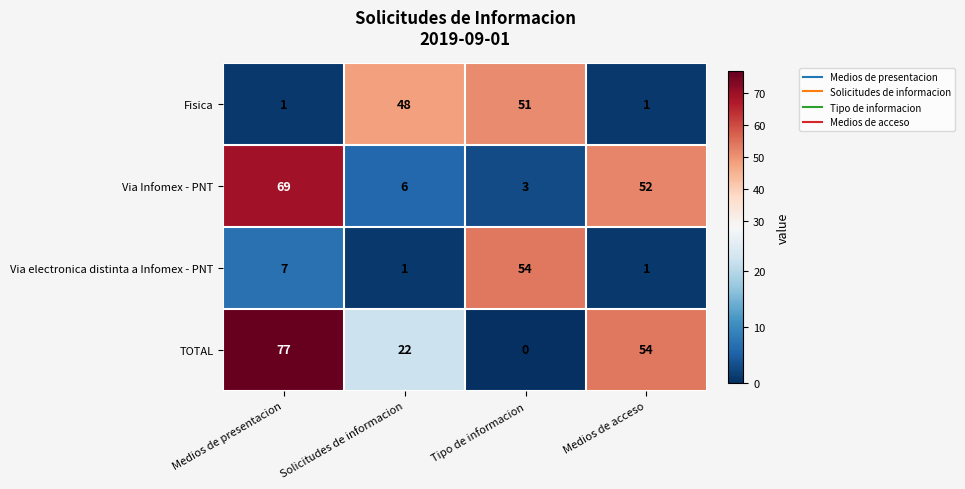

Which series has the largest total across all categories?

TOTAL